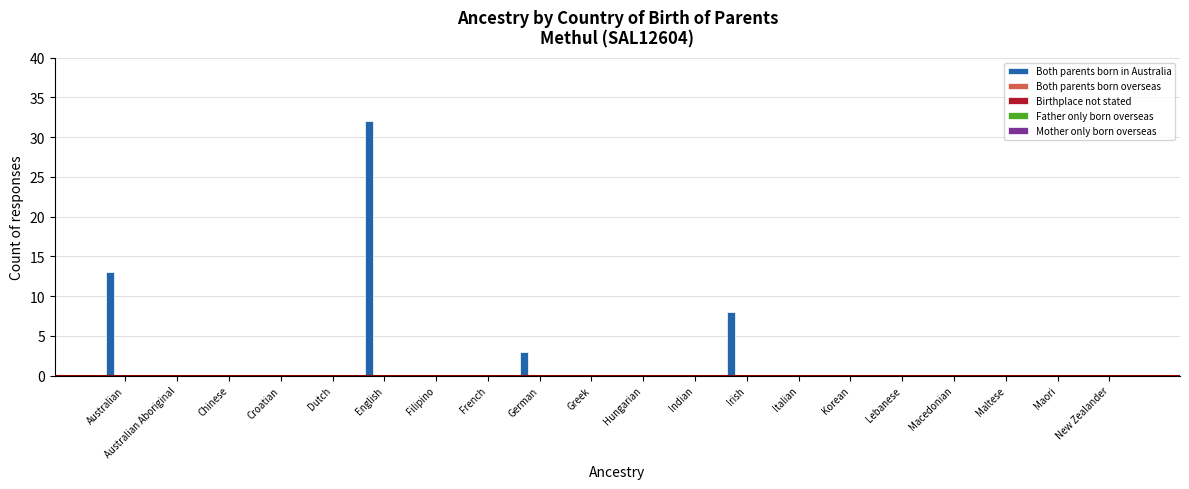

What is the sum of all values?

56